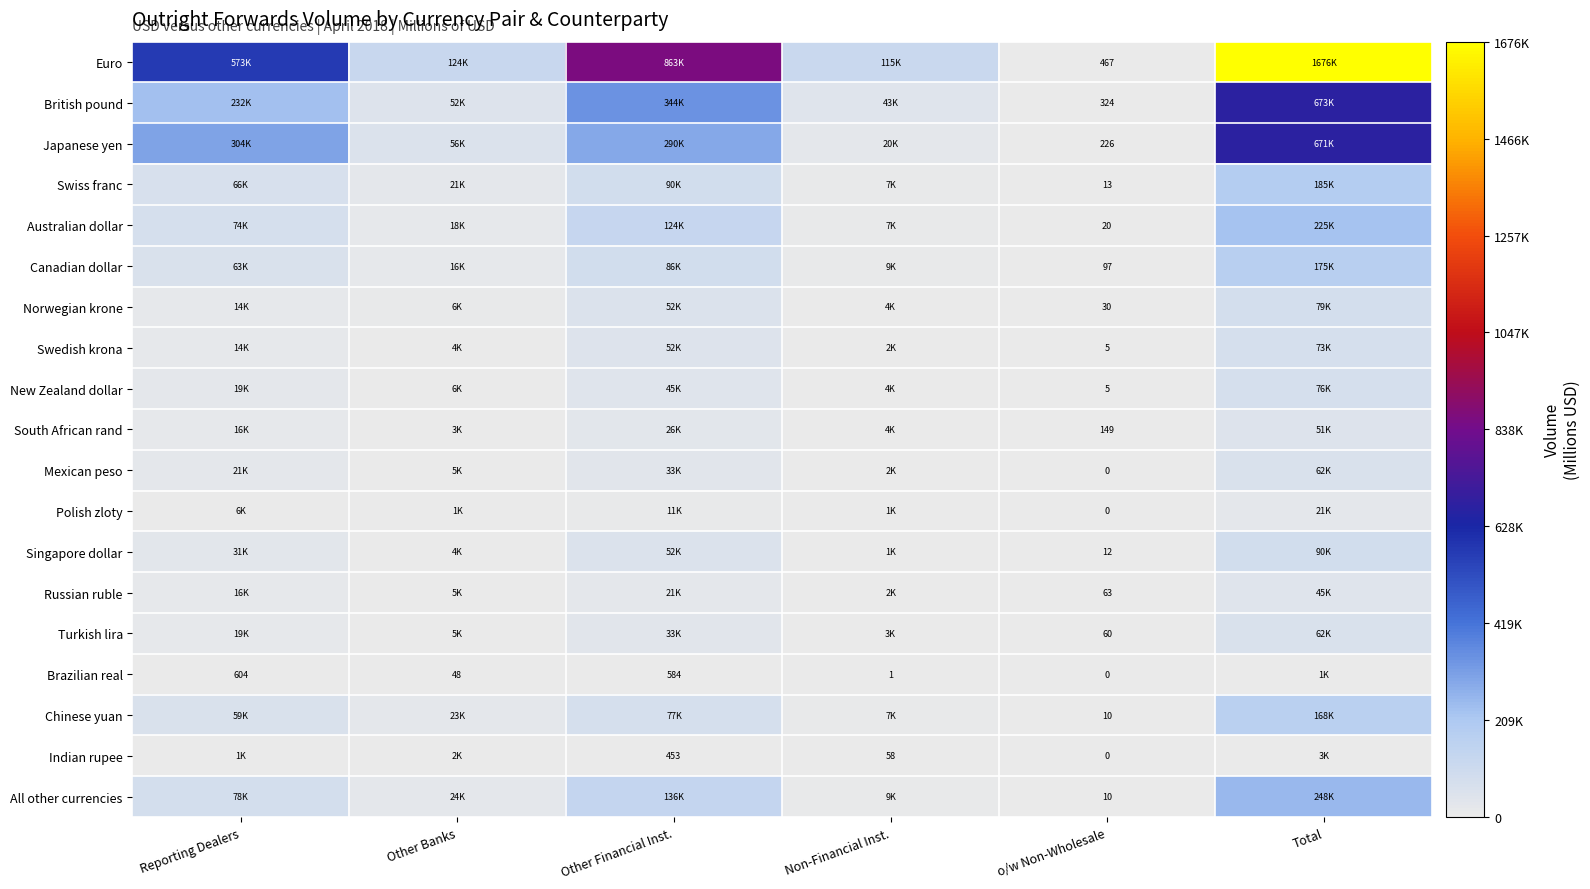

Which has a higher value, Other Banks or Total?

Total